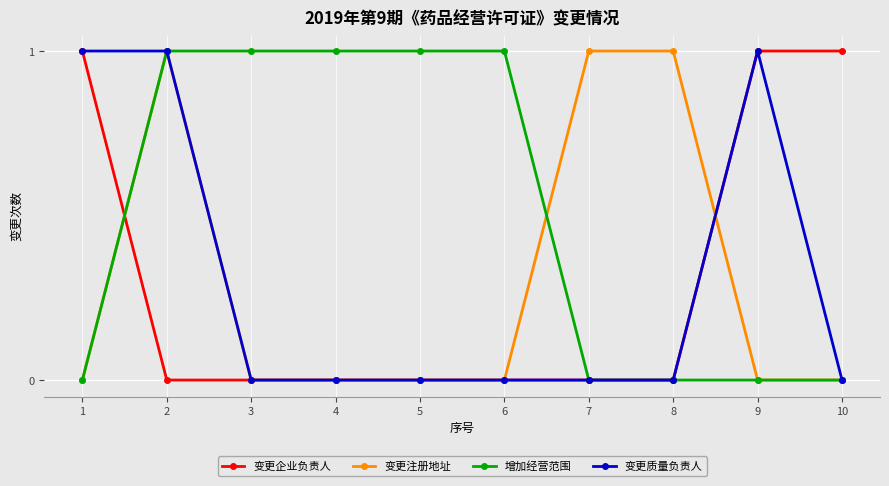

Does the chart have visible grid lines?

Yes